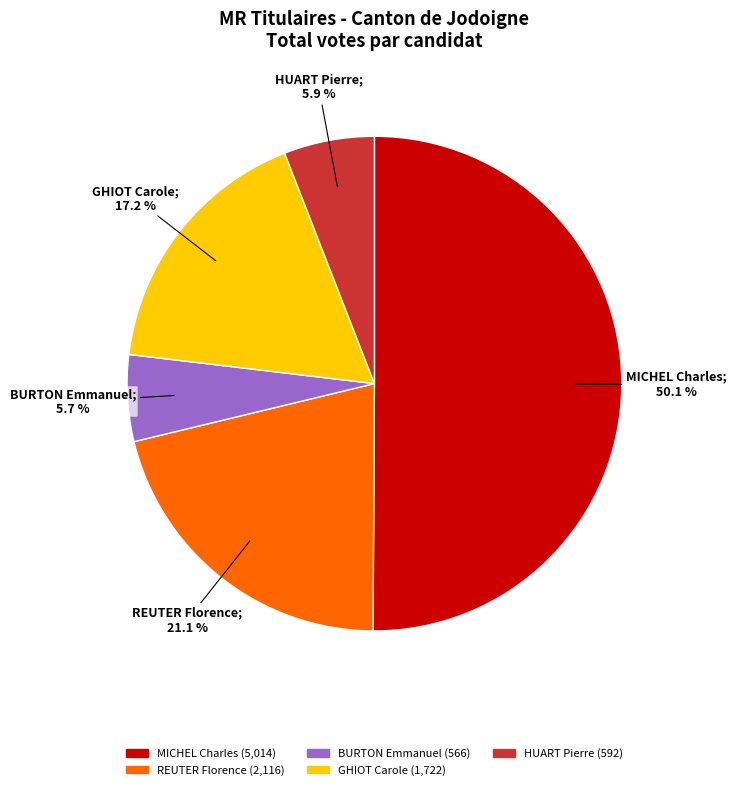

To the nearest percent, what is the difference between the largest and smallest slice percentages?

44%